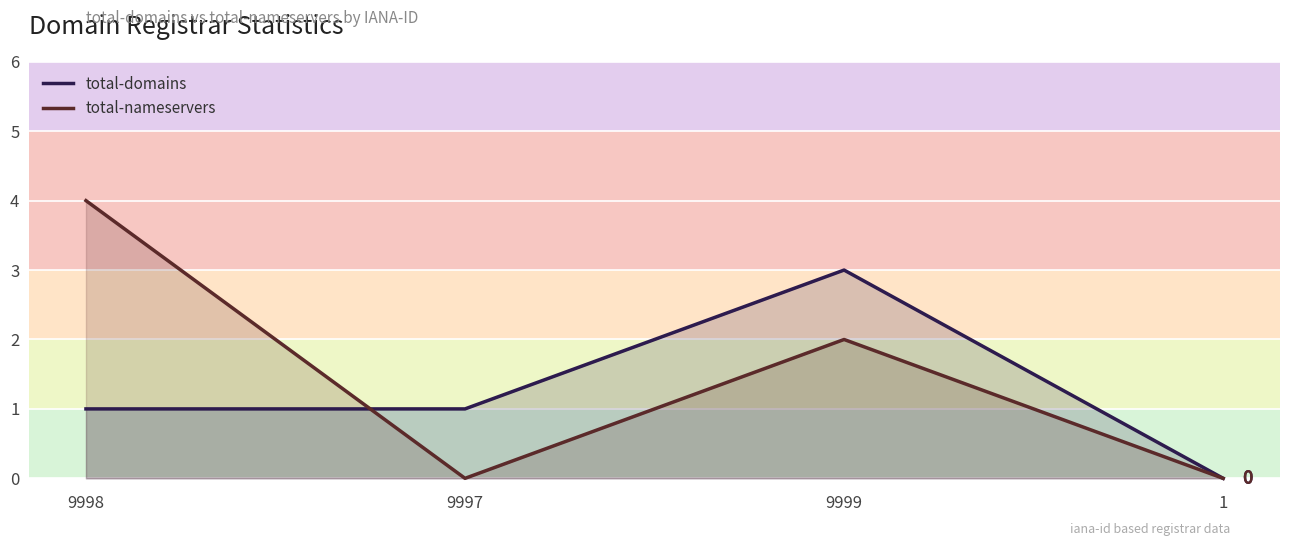

Between 9998 and 9999, which series saw the biggest shift?

total-domains